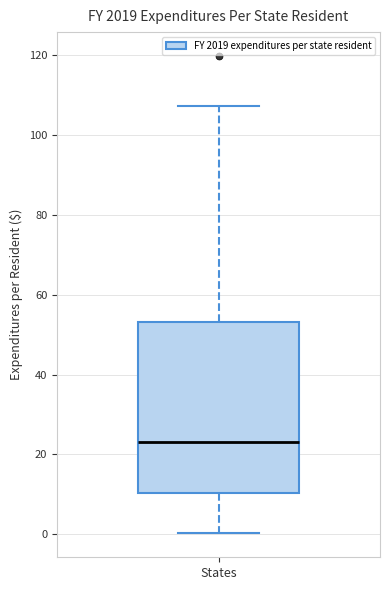

Transcribe this box plot: give where the median line is, the range the box spans, and where the two whiskers end, as read against the y-axis. The values are not printed on the chart, so give them approximately, as read against the axis.

median 24, box 10 to 54, whiskers 0 to 108